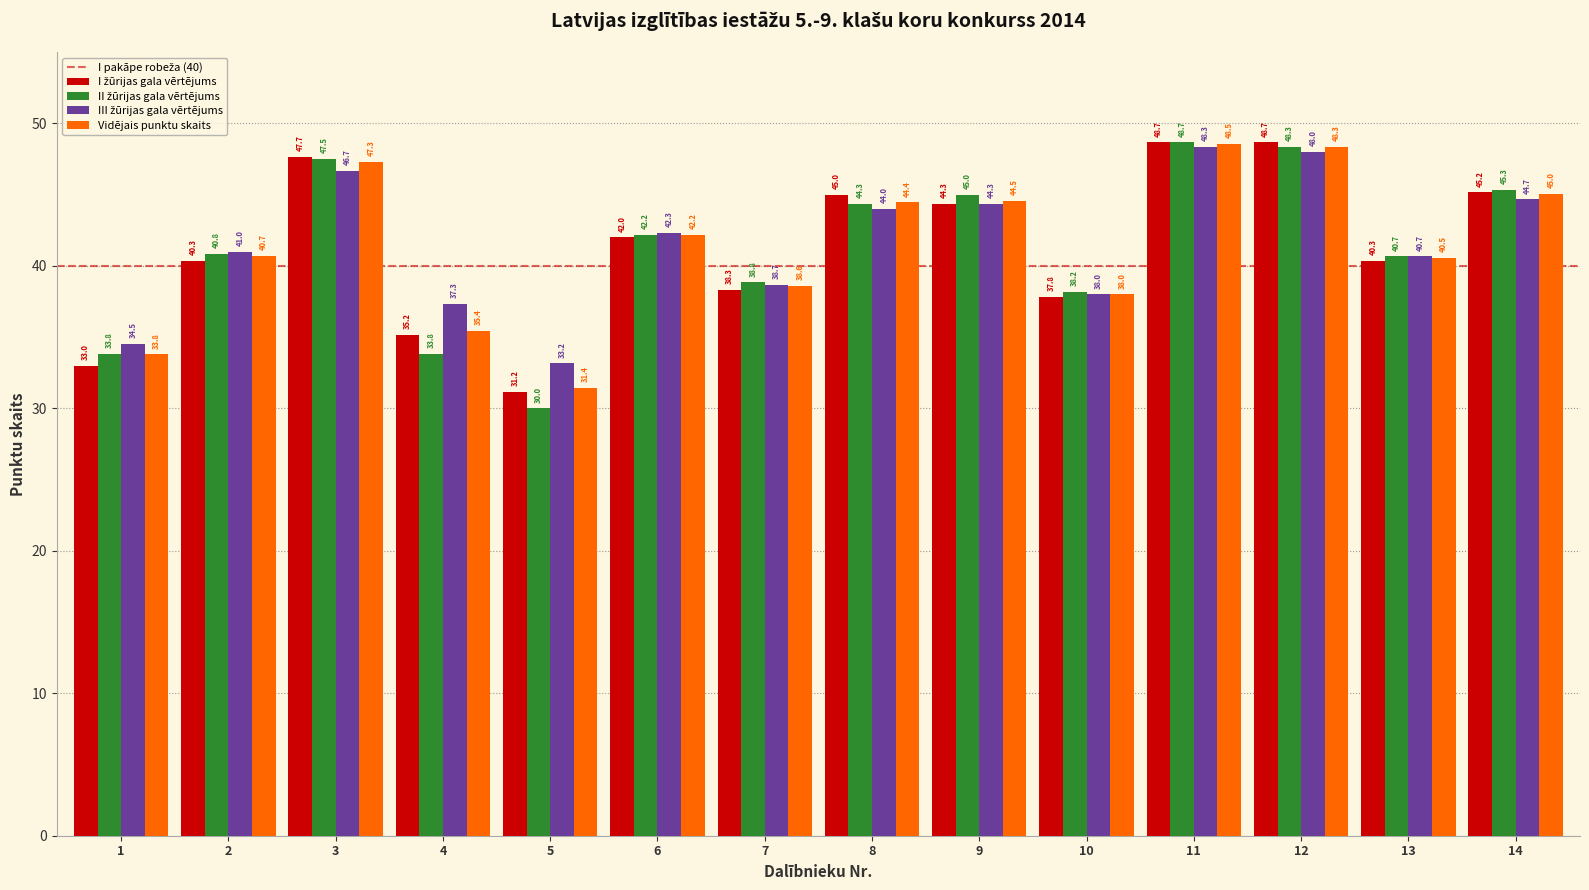

How many groups of bars are there?

14